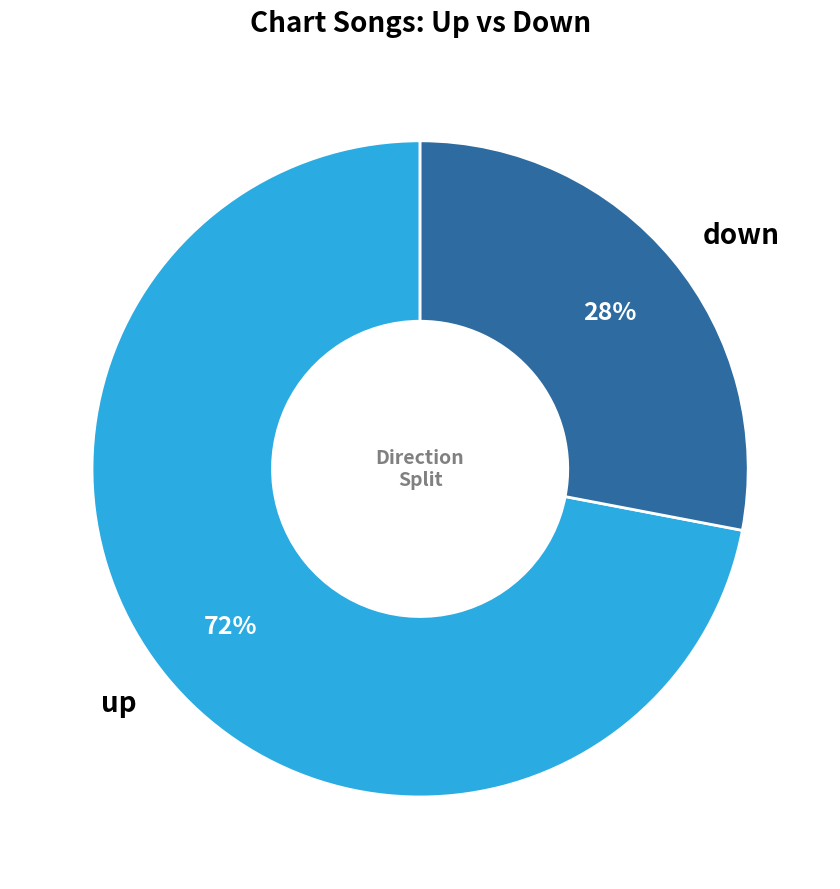

Combined, do down and up account for over 50%?

Yes